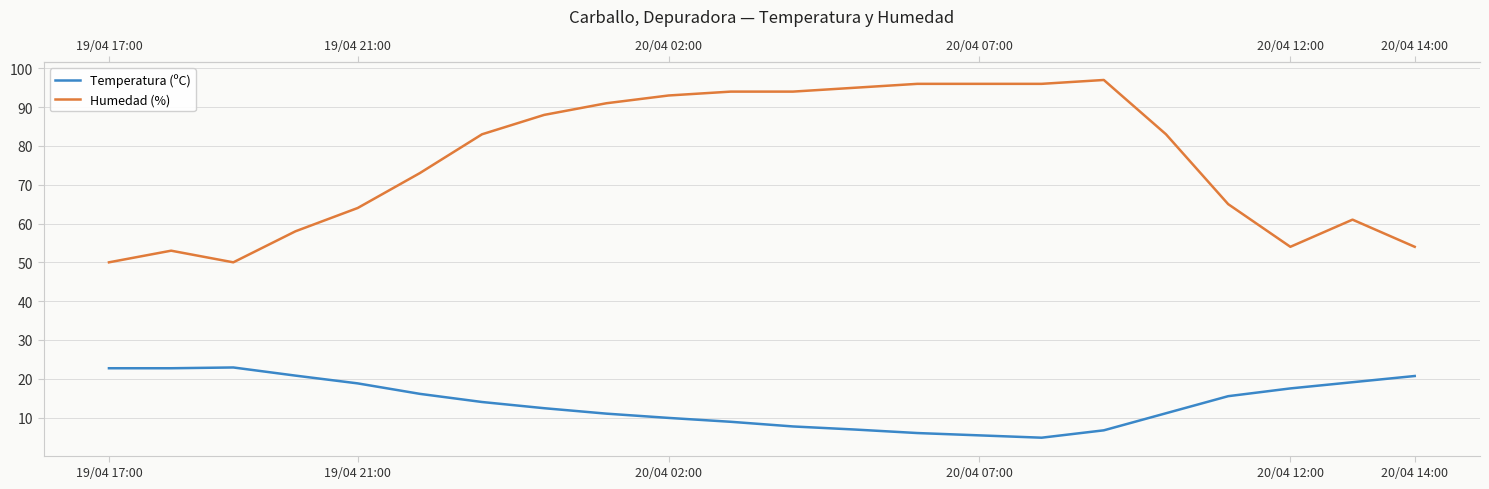

Which category has the lowest value in the Humedad (%) series?

19/04 17:00